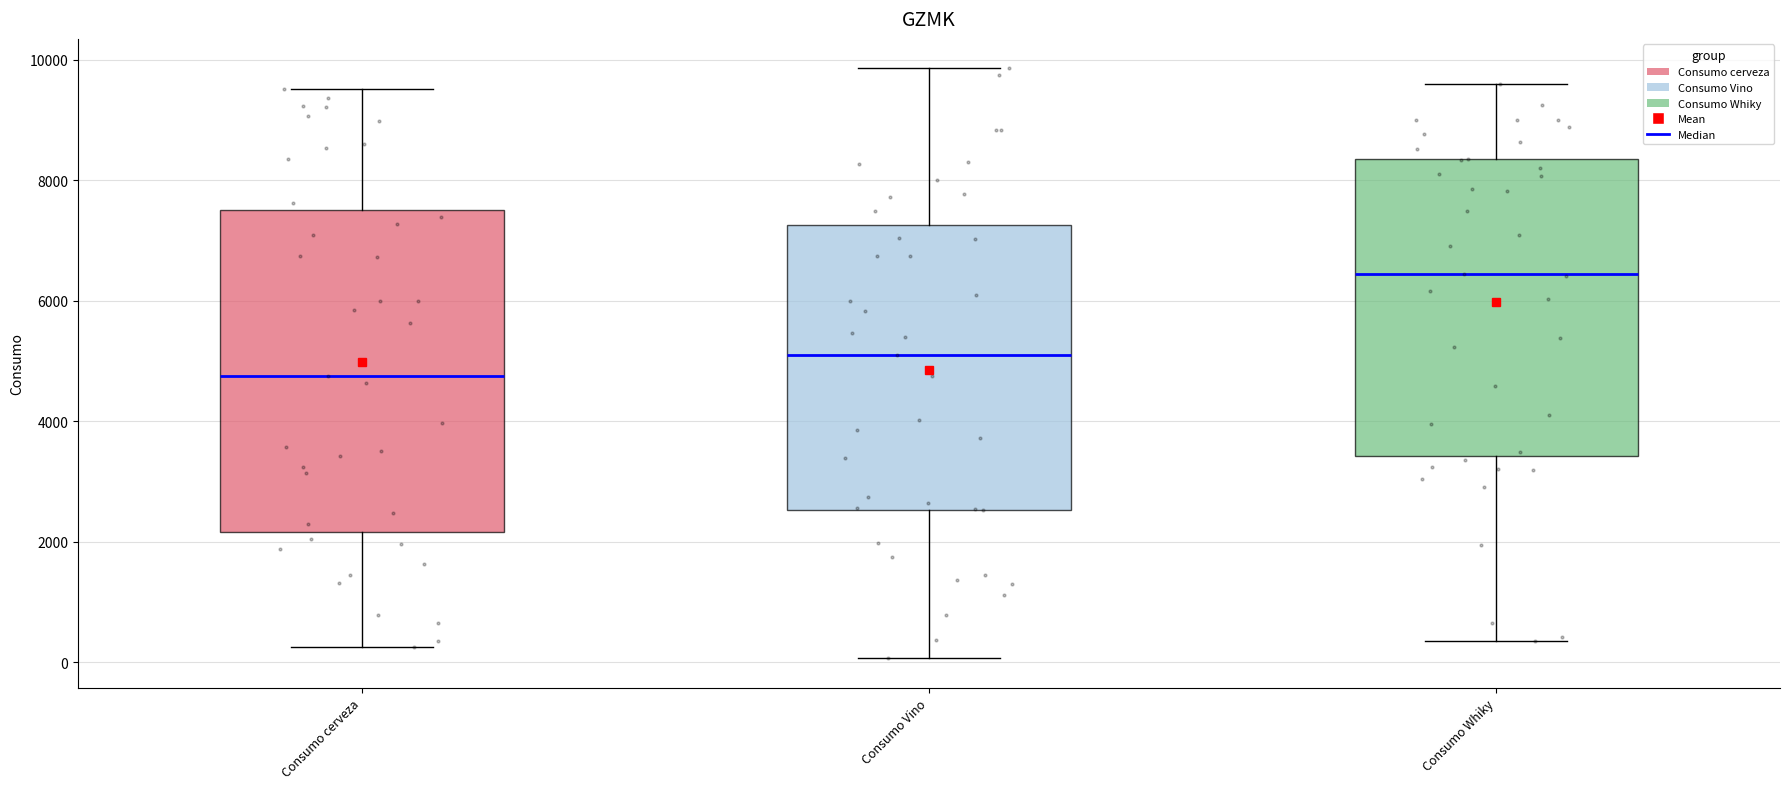

Where does the lower whisker of the box for Consumo cerveza end on the y-axis? The values are not printed on the chart, so give them approximately, as read against the axis.

200